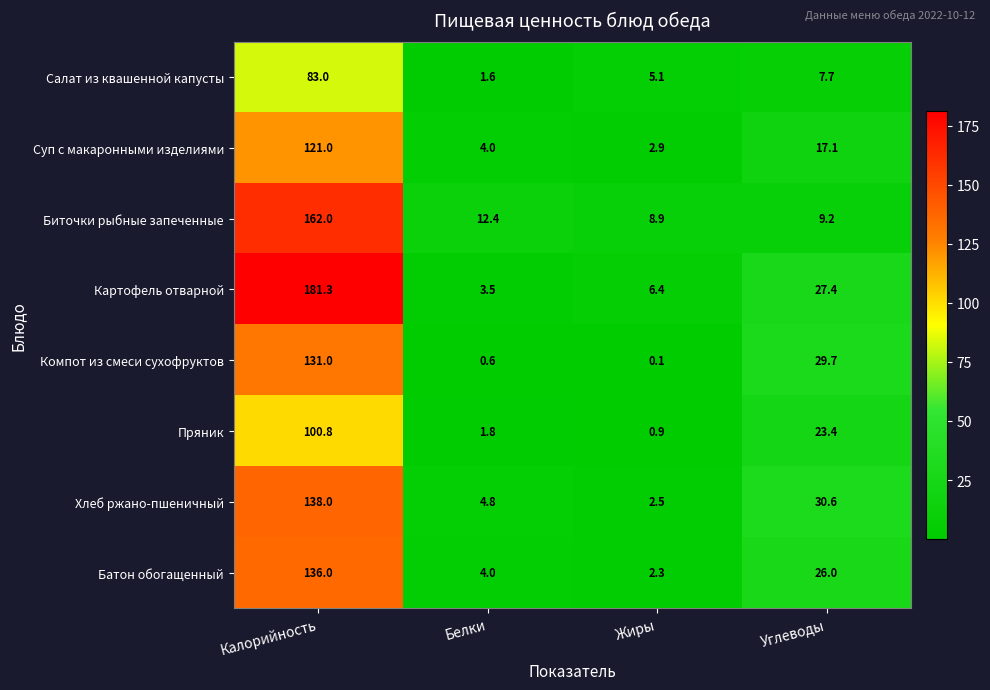

What is the sum of the Хлеб ржано-пшеничный values at Калорийность and Жиры?

140.5